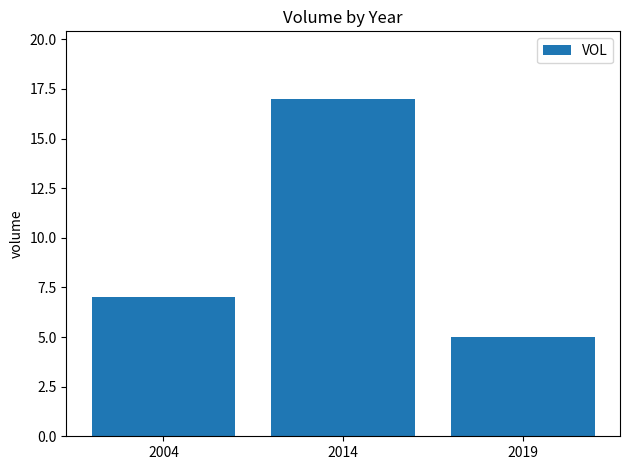

Reading left to right, transcribe all the data shown in this chart.

7	17	5